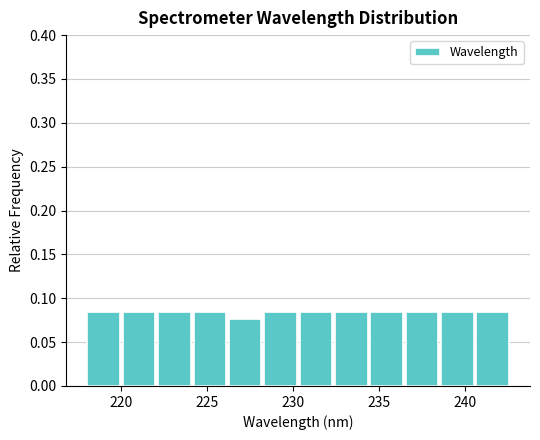

What is the height of the bar covering 222.0 to 224.0 on the x-axis? Neither the bar edges nor the heights are printed on the chart, so give them approximately, as read against the axes.

0.085